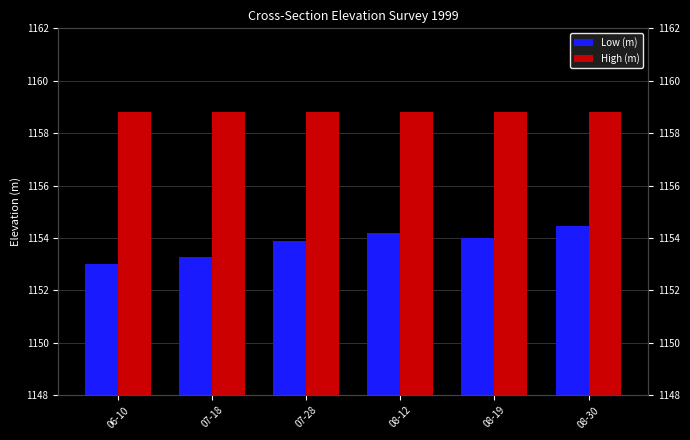

Rank the series at 08-19 from highest to lowest value.

High (m), Low (m)